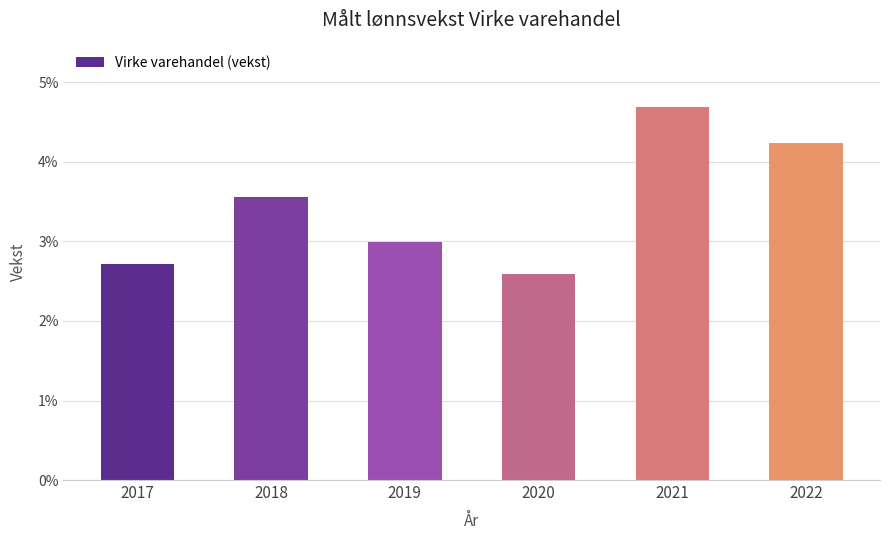

Between 2017 and 2019, which is larger?

2019